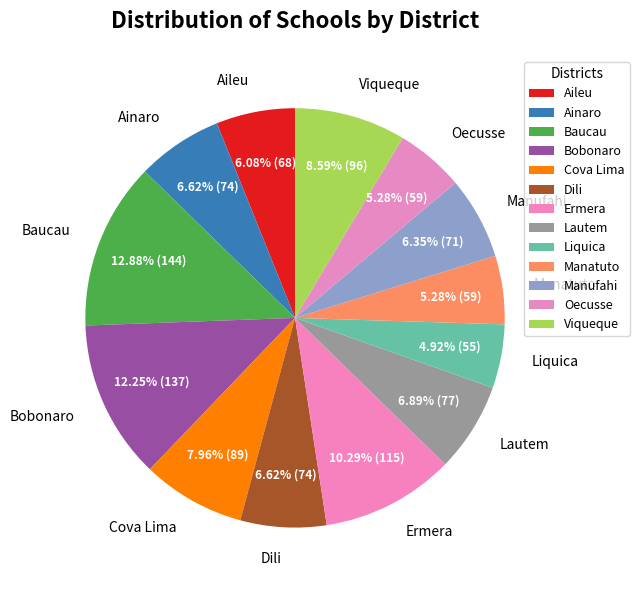

To the nearest percent, what is the difference between the Dili and Ermera slice percentages?

4%